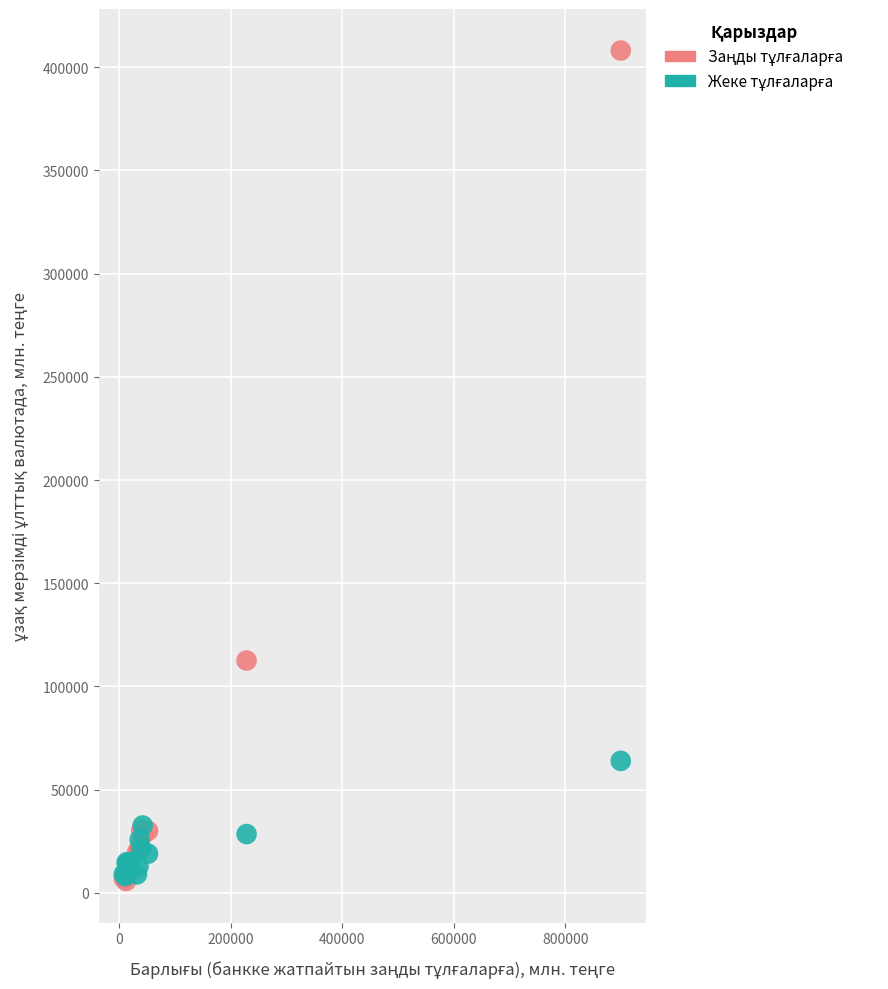

Across all series, what Y value is closest to 206911?

112578.2